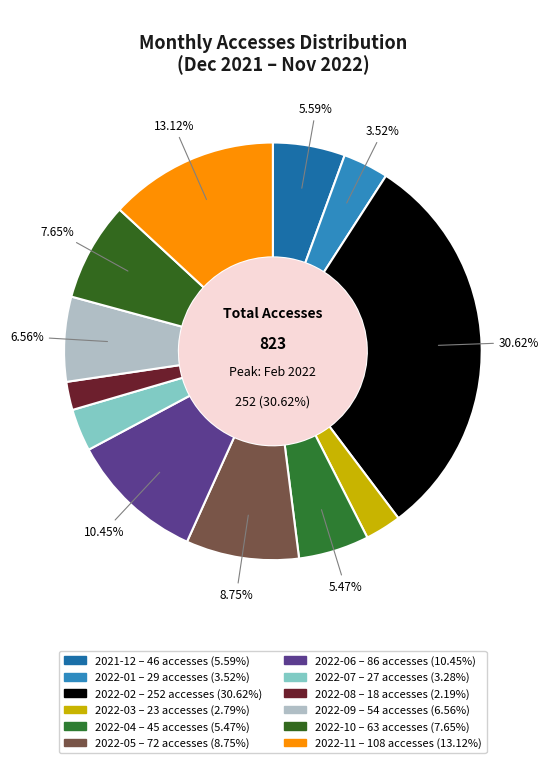

Count the number of slices in the pie.

12